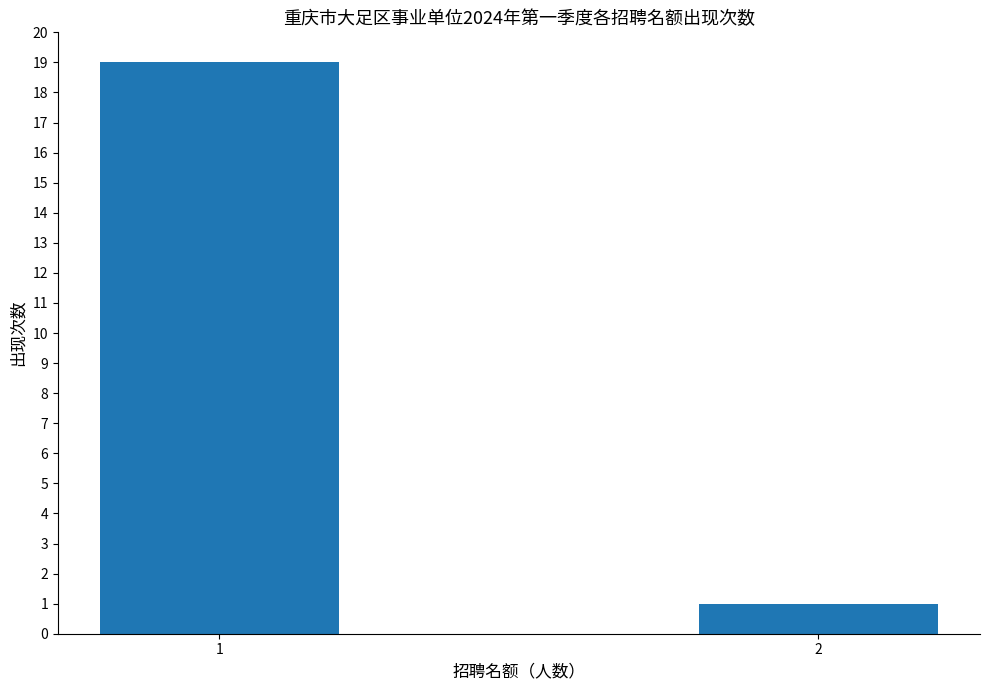

What is the difference between the values at 2 and 1?

18